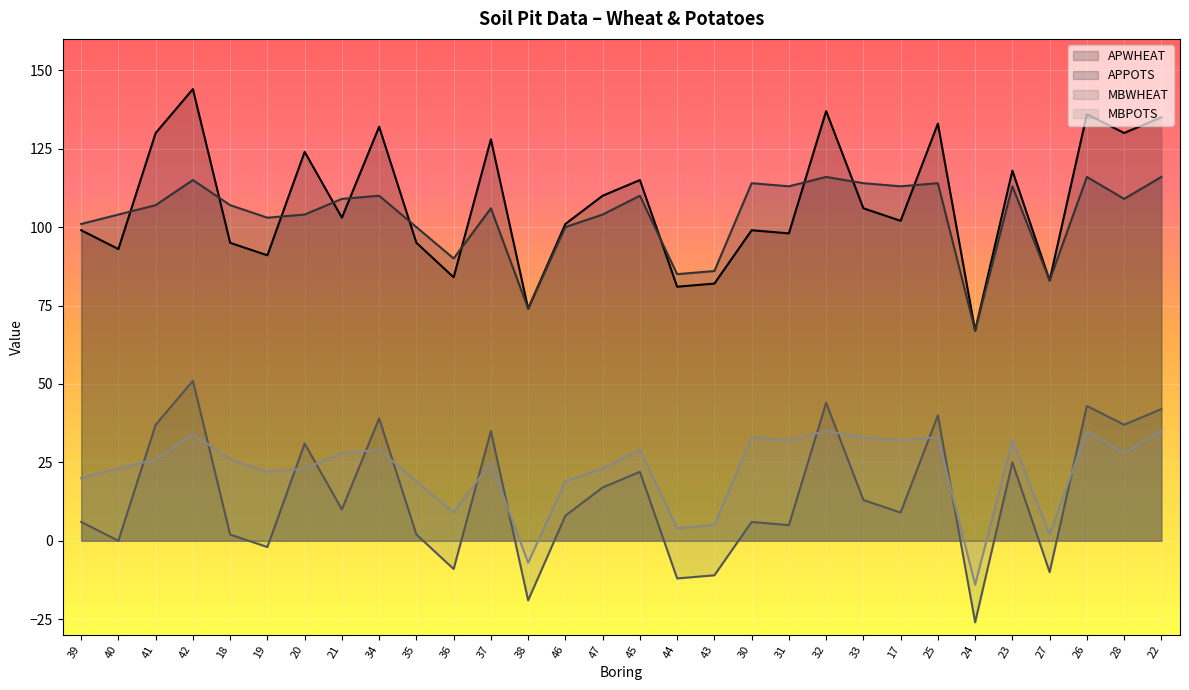

True or false: MBWHEAT has a value of 7 at 33.

False